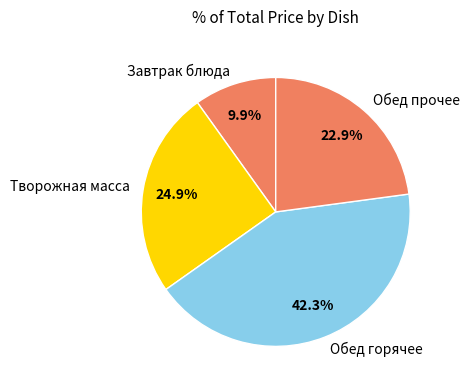

Does Творожная масса represent more than half of the total?

No